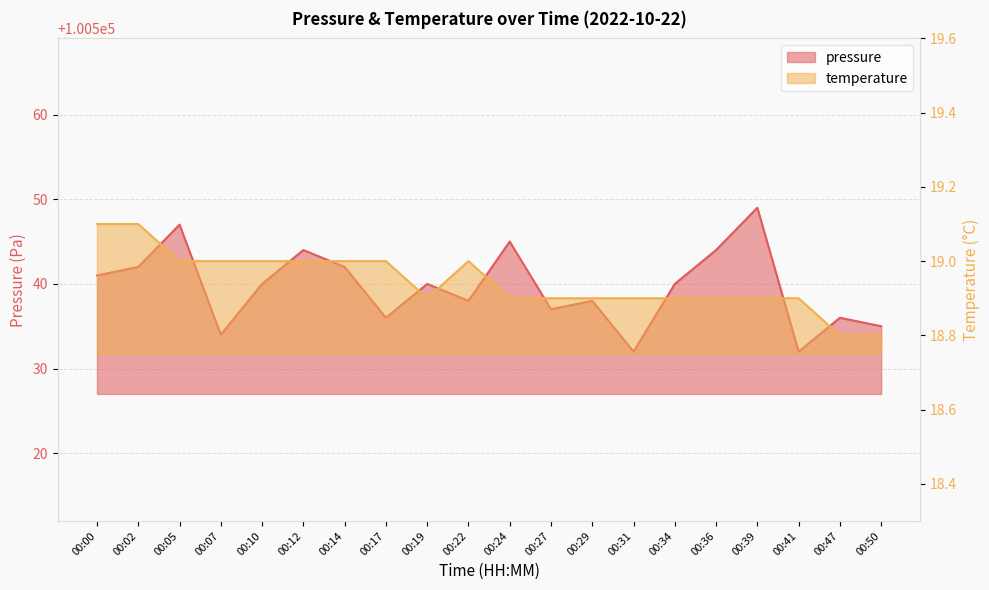

Which series changed the most between 00:00 and 00:05?

pressure